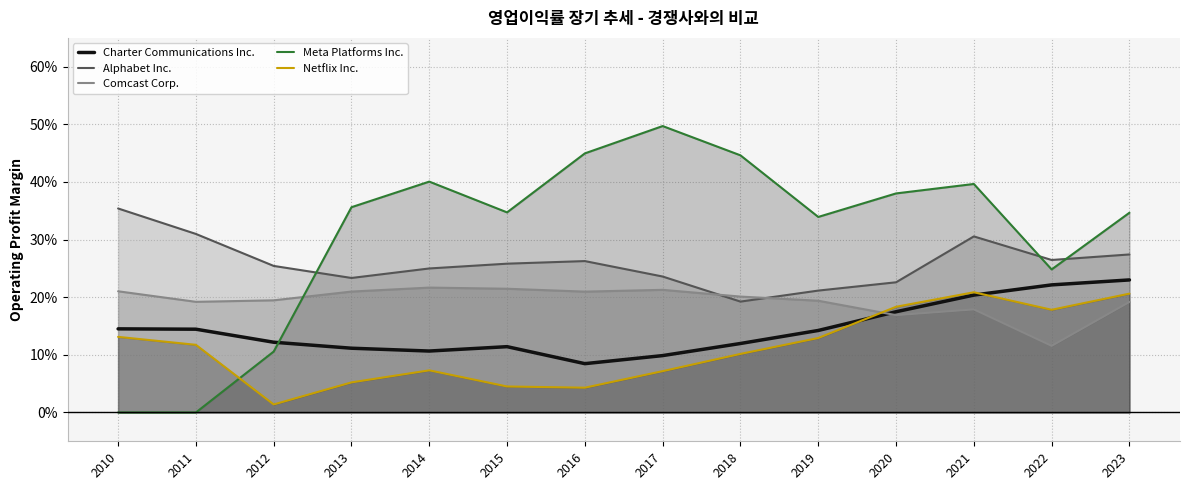

At which label does Charter Communications Inc. reach its minimum?

2016